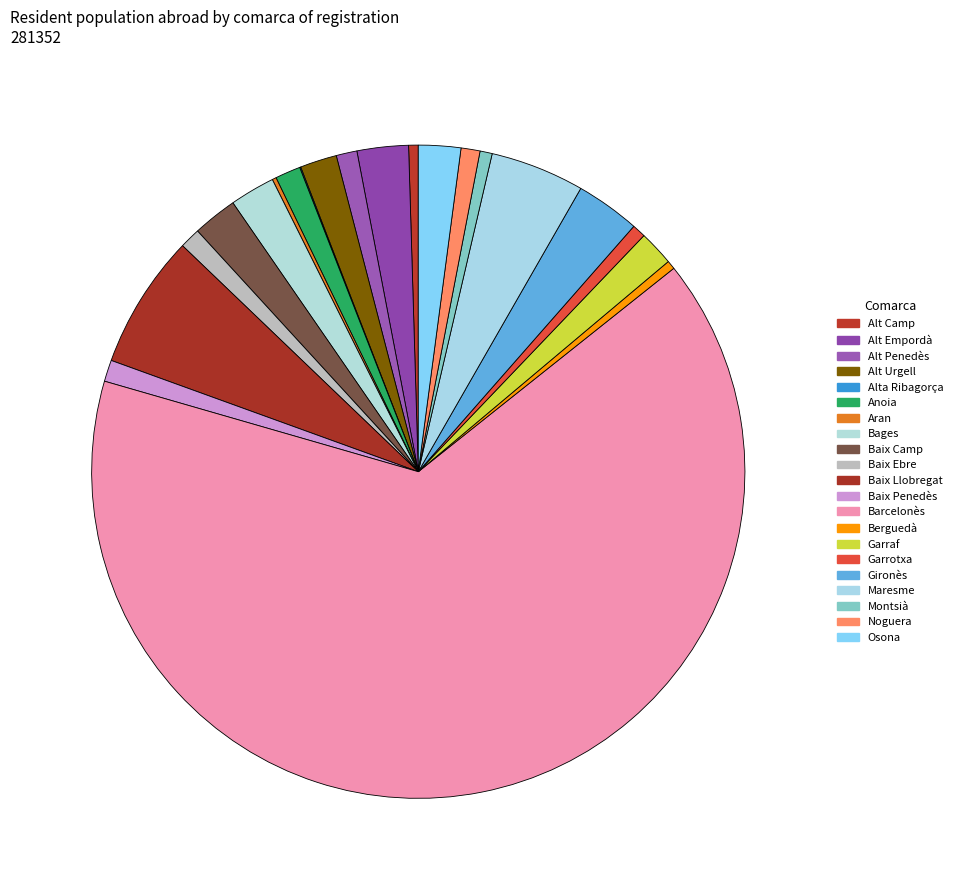

Rank the categories by value from highest to lowest.

Barcelonès, Baix Llobregat, Maresme, Gironès, Alt Empordà, Bages, Baix Camp, Osona, Alt Urgell, Garraf, Anoia, Baix Penedès, Alt Penedès, Baix Ebre, Noguera, Garrotxa, Montsià, Alt Camp, Berguedà, Aran, Alta Ribagorça